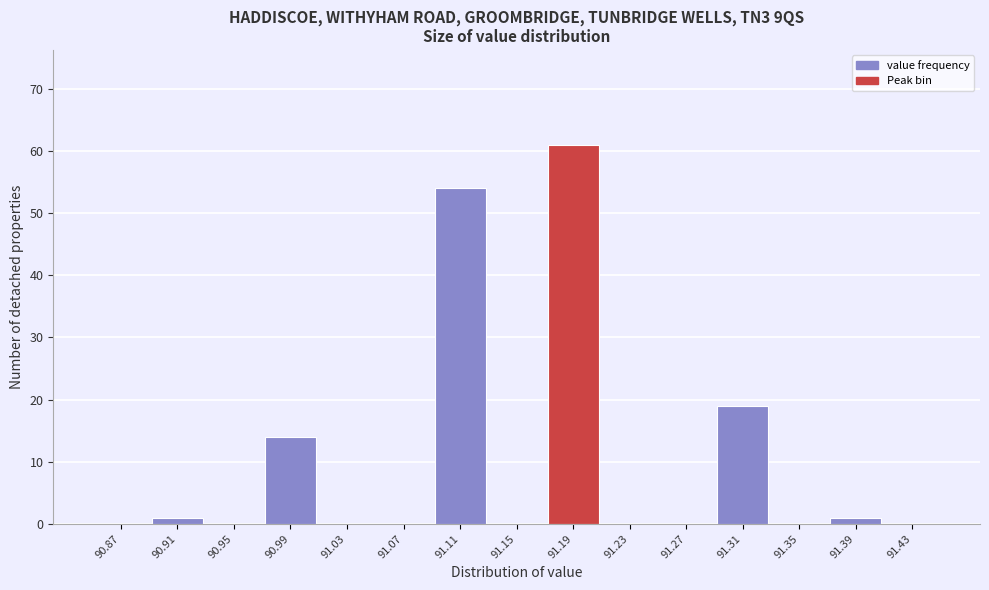

Reading left to right, transcribe this chart: for each bar, give the range it covers on the x-axis and its height. The values are not printed on the chart, so give them approximately, as read against the axis.

90.85 to 90.89: 0
90.89 to 90.93: 1
90.93 to 90.97: 0
90.97 to 91.01: 14
91.01 to 91.05: 0
91.05 to 91.09: 0
91.09 to 91.13: 54
91.13 to 91.17: 0
91.17 to 91.21: 61
91.21 to 91.25: 0
91.25 to 91.29: 0
91.29 to 91.33: 19
91.33 to 91.37: 0
91.37 to 91.41: 1
91.41 to 91.45: 0